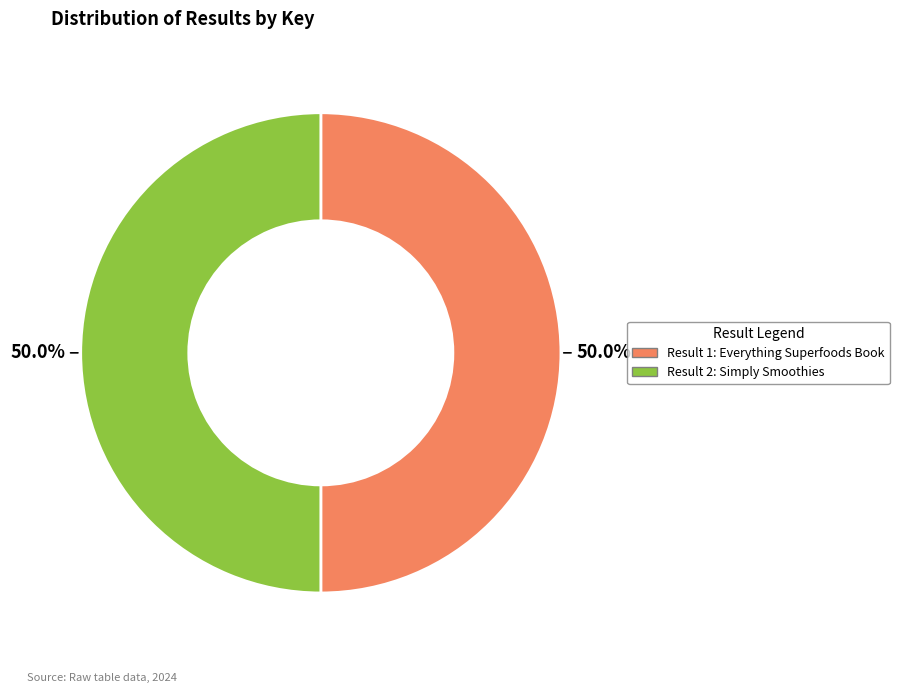

What is the ratio of the value at Result 2: Simply Smoothies to the value at Result 1: Everything Superfoods Book?

1.0